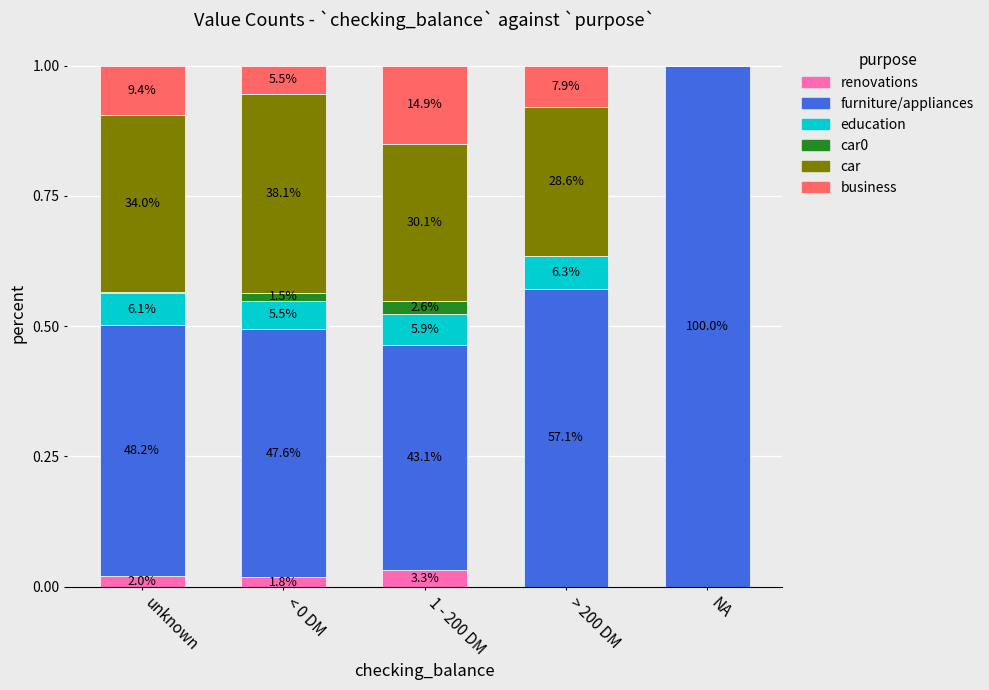

Between > 200 DM and unknown, which is larger?

unknown